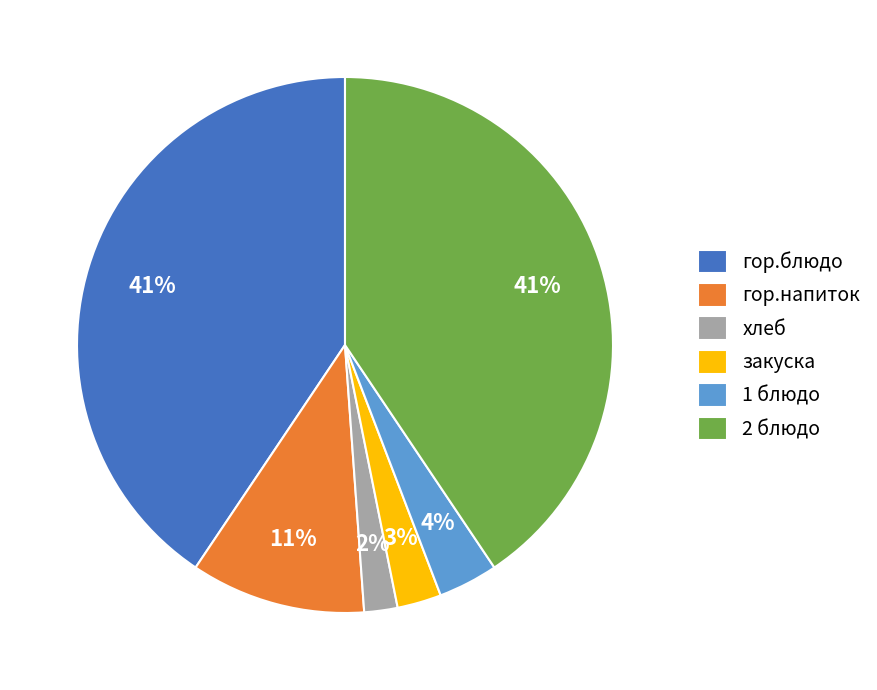

Is 1 блюдо the majority of the pie?

No